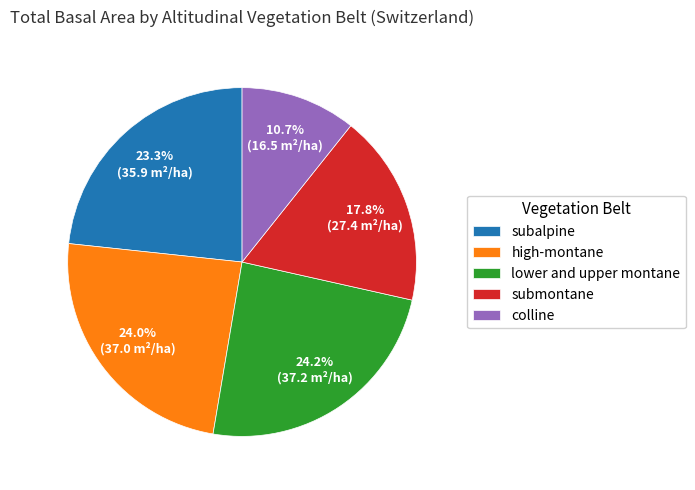

Which slice is the smallest?

colline